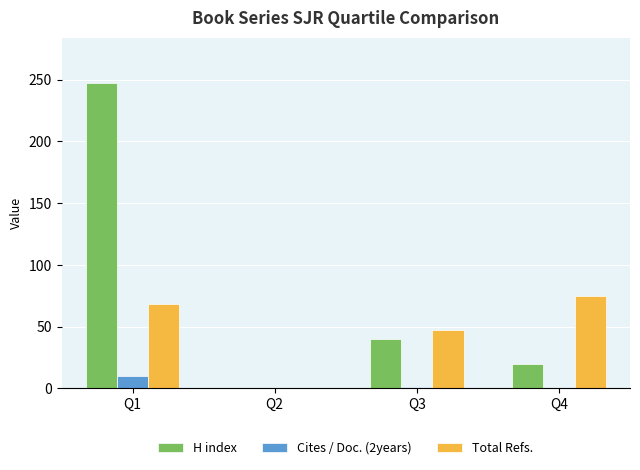

How many groups of bars are there?

4